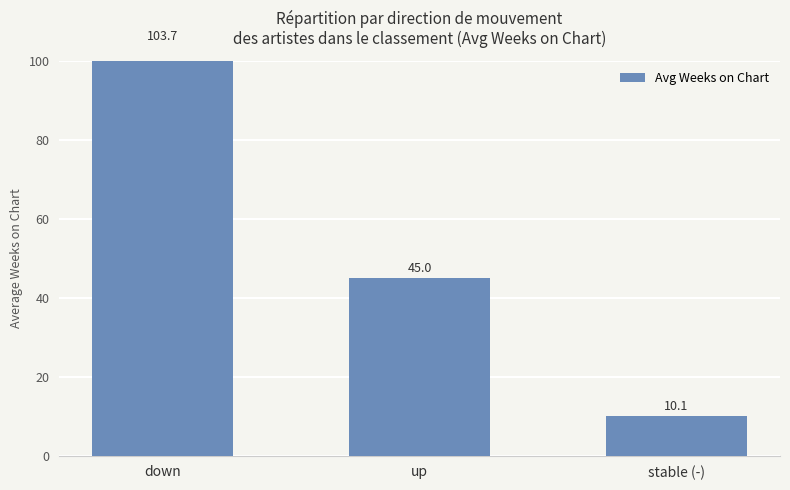

What is the change in value from down to up?

-58.7